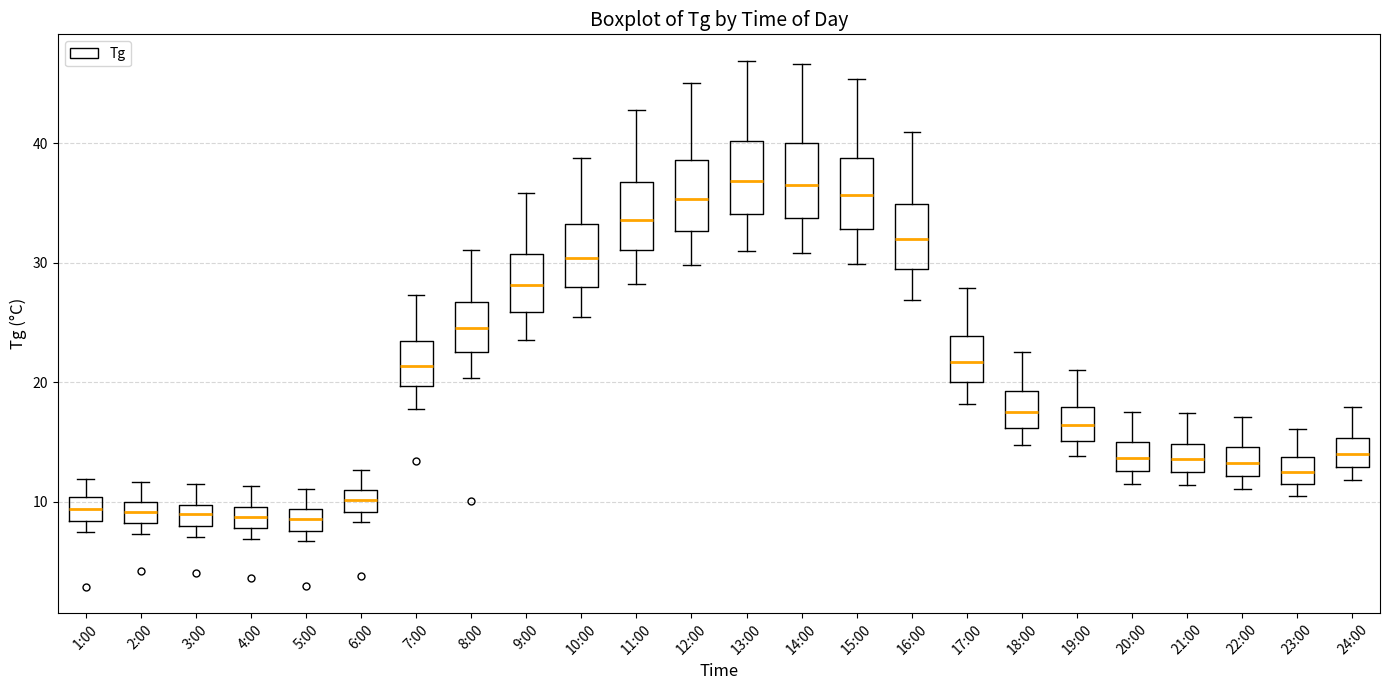

Reading left to right, read every box against the y-axis: the position of its median line, the range the box covers, and the ends of its whiskers. The values are not printed on the chart, so give them approximately, as read against the axis.

1:00: median 9, box 8 to 10, whiskers 8 (just below the box's lower edge) to 12
2:00: median 9, box 8 to 10, whiskers 7 to 12
3:00: median 9, box 8 to 10, whiskers 7 to 12
4:00: median 9, box 8 to 10, whiskers 7 to 11
5:00: median 9 (inside the box), box 8 to 9, whiskers 7 to 11
6:00: median 10, box 9 to 11, whiskers 8 to 13
7:00: median 21, box 20 to 23, whiskers 18 to 27
8:00: median 25, box 23 to 27, whiskers 20 to 31
9:00: median 28, box 26 to 31, whiskers 24 to 36
10:00: median 30, box 28 to 33, whiskers 26 to 39
11:00: median 34, box 31 to 37, whiskers 28 to 43
12:00: median 35, box 33 to 39, whiskers 30 to 45
13:00: median 37, box 34 to 40, whiskers 31 to 47
14:00: median 37, box 34 to 40, whiskers 31 to 47
15:00: median 36, box 33 to 39, whiskers 30 to 45
16:00: median 32, box 30 to 35, whiskers 27 to 41
17:00: median 22, box 20 to 24, whiskers 18 to 28
18:00: median 18, box 16 to 19, whiskers 15 to 23
19:00: median 16, box 15 to 18, whiskers 14 to 21
20:00: median 14, box 13 to 15, whiskers 12 to 18
21:00: median 14, box 13 to 15, whiskers 11 to 17
22:00: median 13, box 12 to 15, whiskers 11 to 17
23:00: median 13, box 12 to 14, whiskers 11 to 16
24:00: median 14, box 13 to 15, whiskers 12 to 18